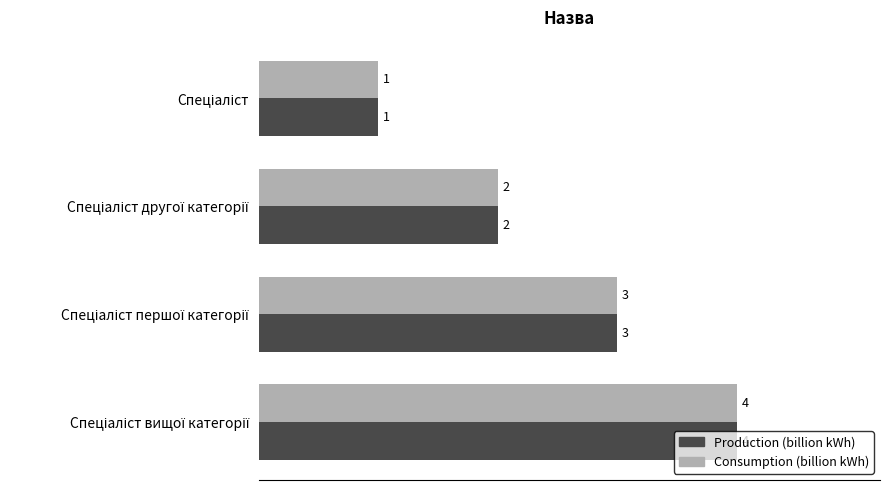

What is the sum of all Production (billion kWh) values?

10